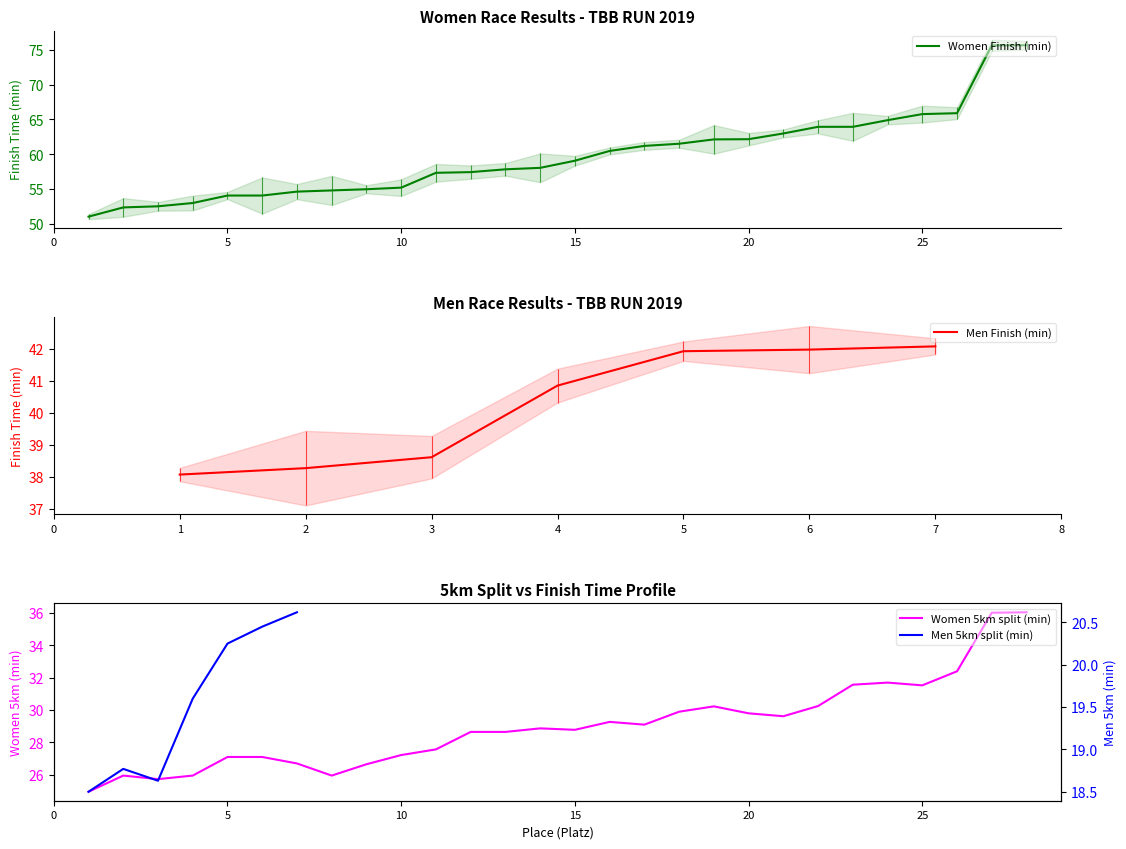

True or false: Women Finish (min) and Women 5km (min) intersect in this chart.

False